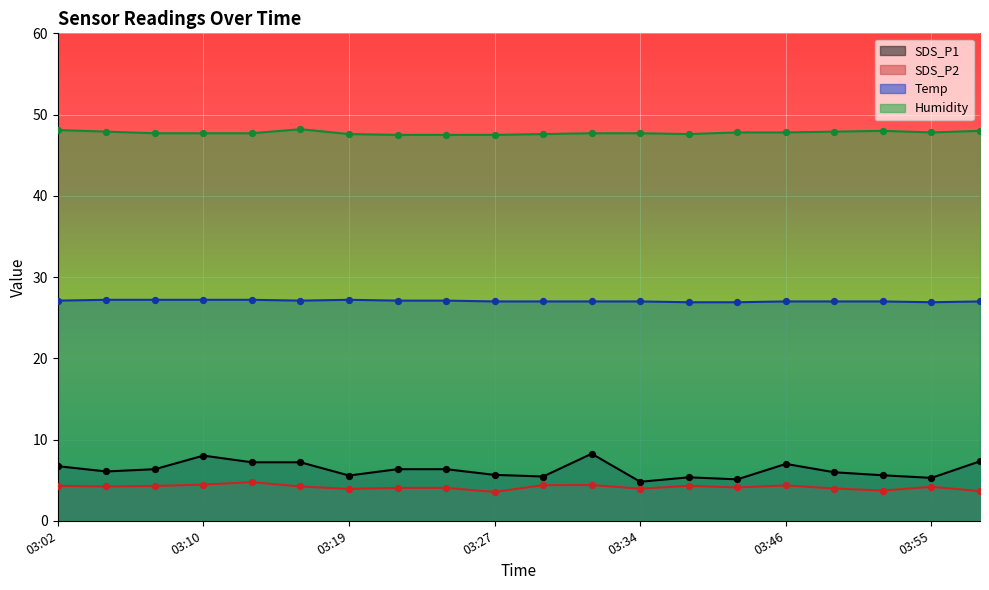

At how many categories does at least one series exceed 17?

20